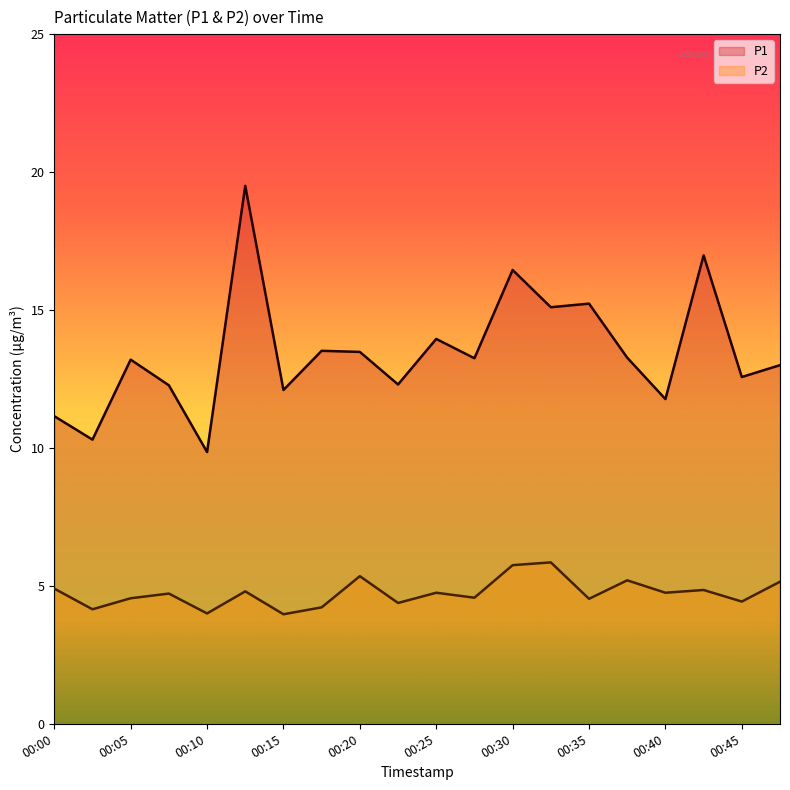

What is the smallest value displayed?

4.0